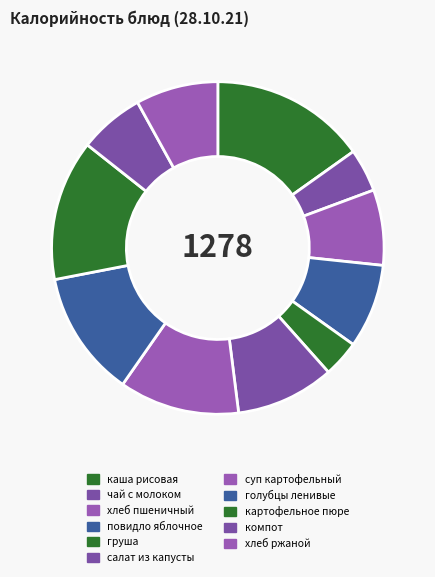

Does any single category account for the majority?

No